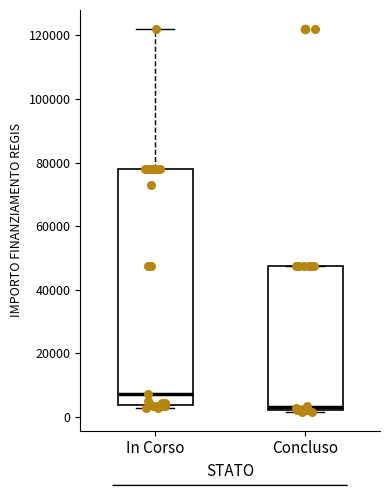

Reading left to right, read every box against the y-axis: the position of its median line, the range the box covers, and the ends of its whiskers. The values are not printed on the chart, so give them approximately, as read against the axis.

In Corso: median 8000, box 4000 to 78000, whiskers 2000 to 122000
Concluso: median 4000, box 2000 to 48000, whiskers 2000 to 48000